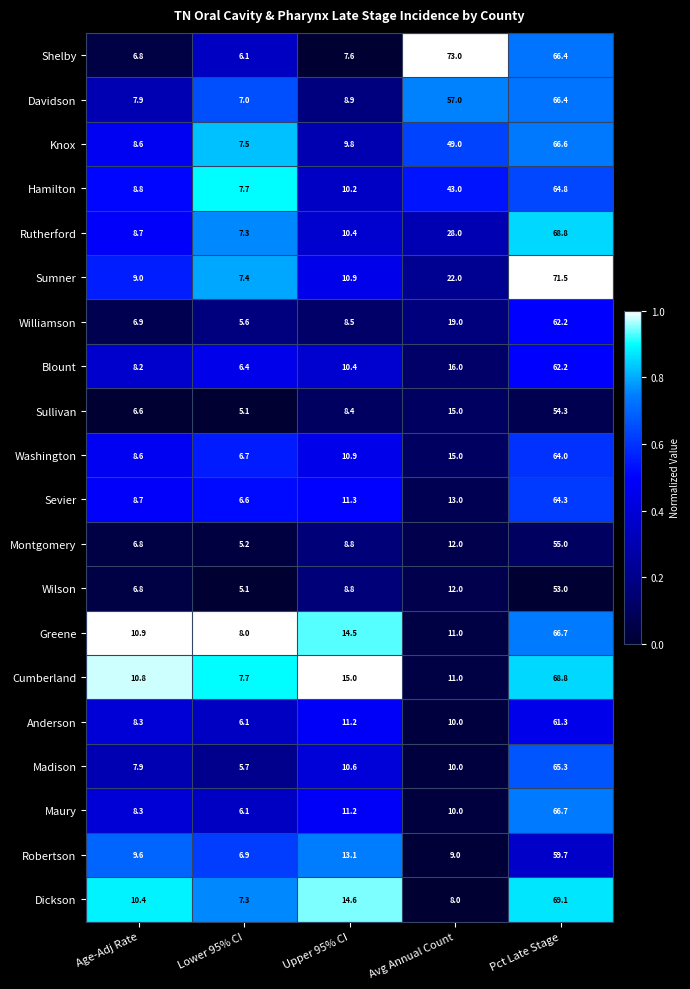

Where does the Anderson series first go above 10?

Upper 95% CI